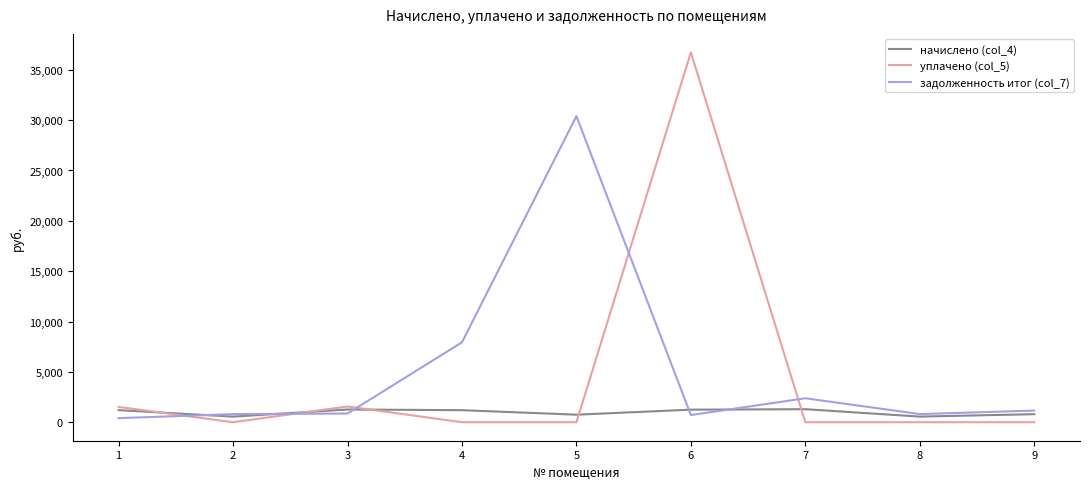

The value of задолженность итог (col_7) at 1 is 404.7. True or false?

True